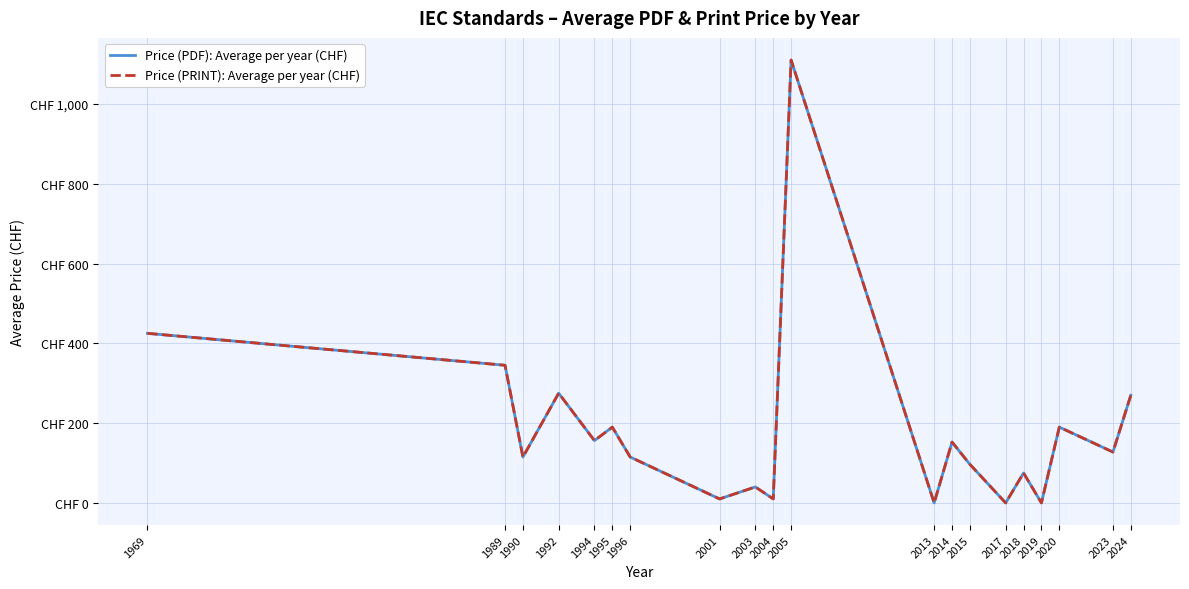

What is the approximate value of Price (PDF): Average per year (CHF) at 2023?

127.5